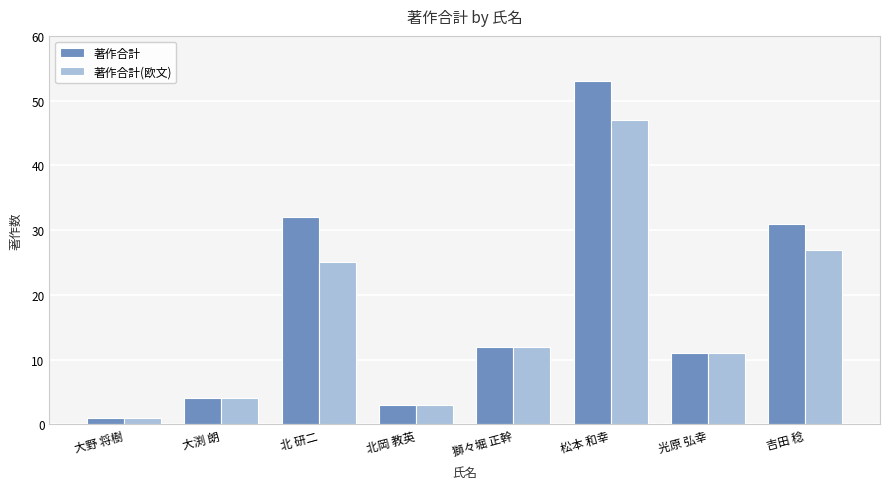

Between 北 研二 and 獅々堀 正幹, which series saw the biggest shift?

著作合計